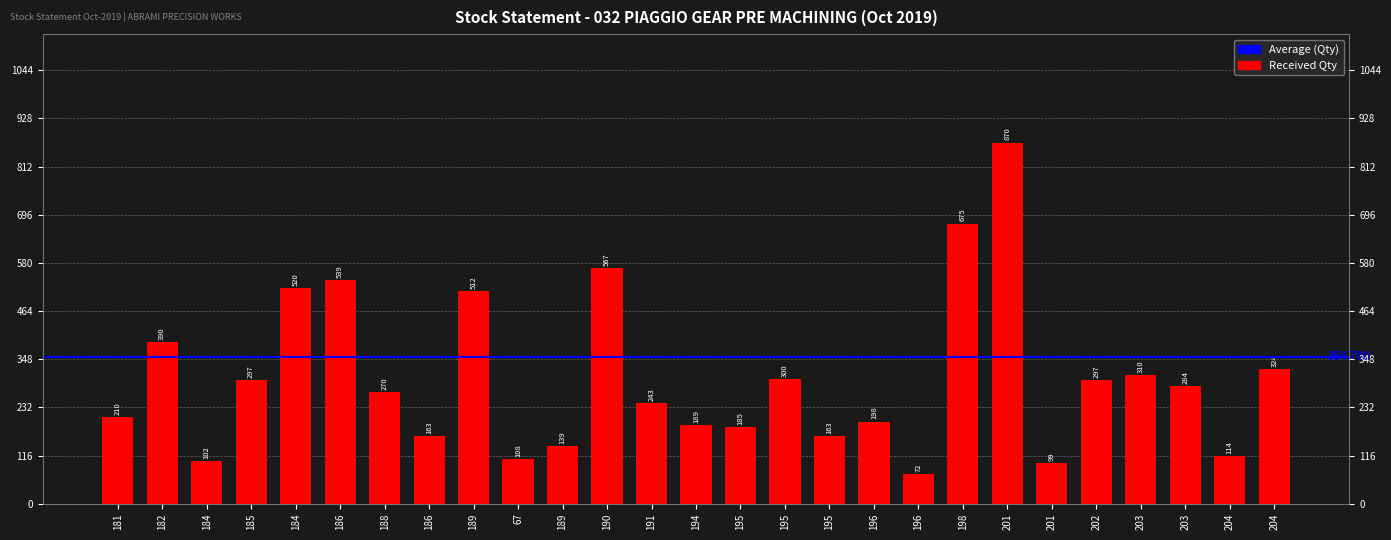

What is the sum of the values at 204 and 181?

534